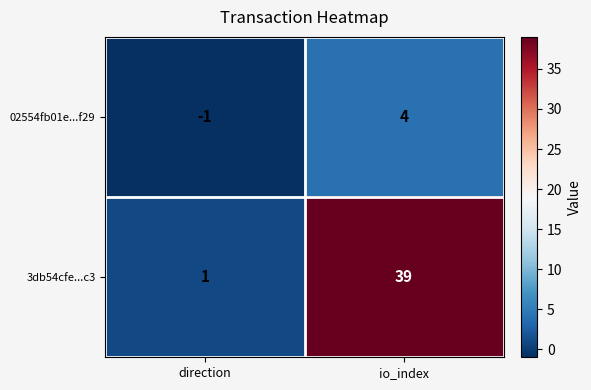

Reading right to left, list all the values displayed in this chart.

02554fb01e...f29: io_index=4	direction=-1
3db54cfe...c3: io_index=39	direction=1